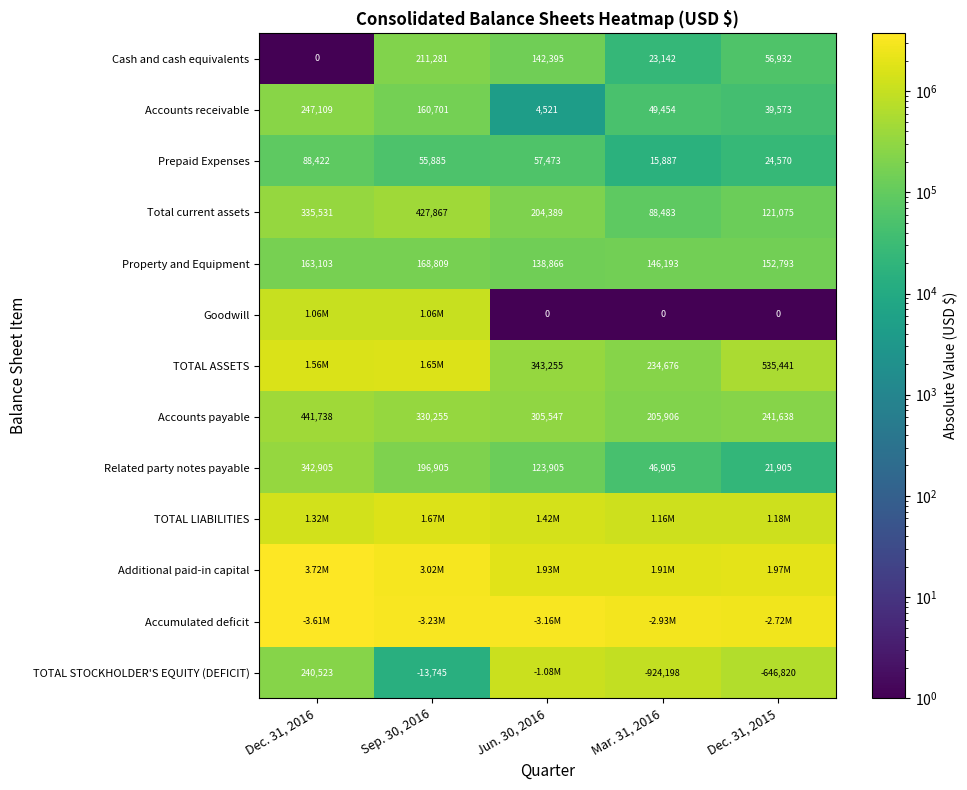

How many categories are shown in the chart?

5